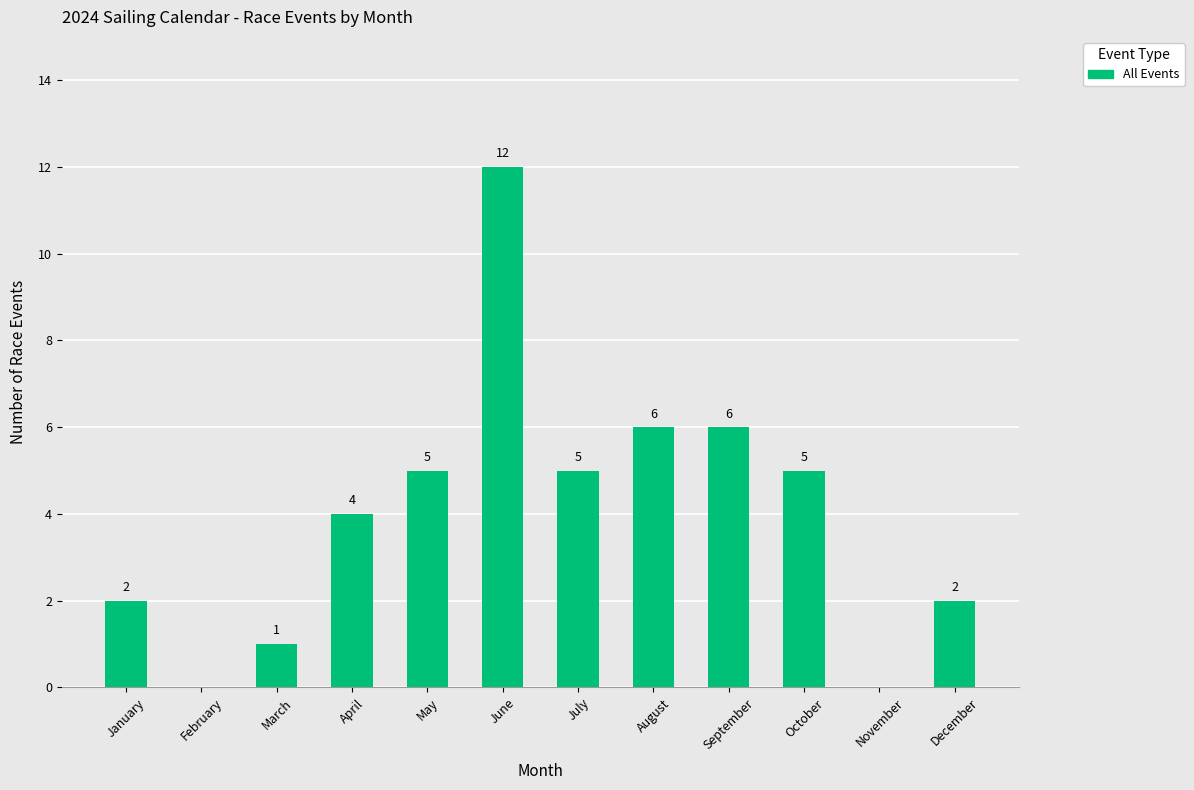

Read the value at August, to the nearest 5.

5